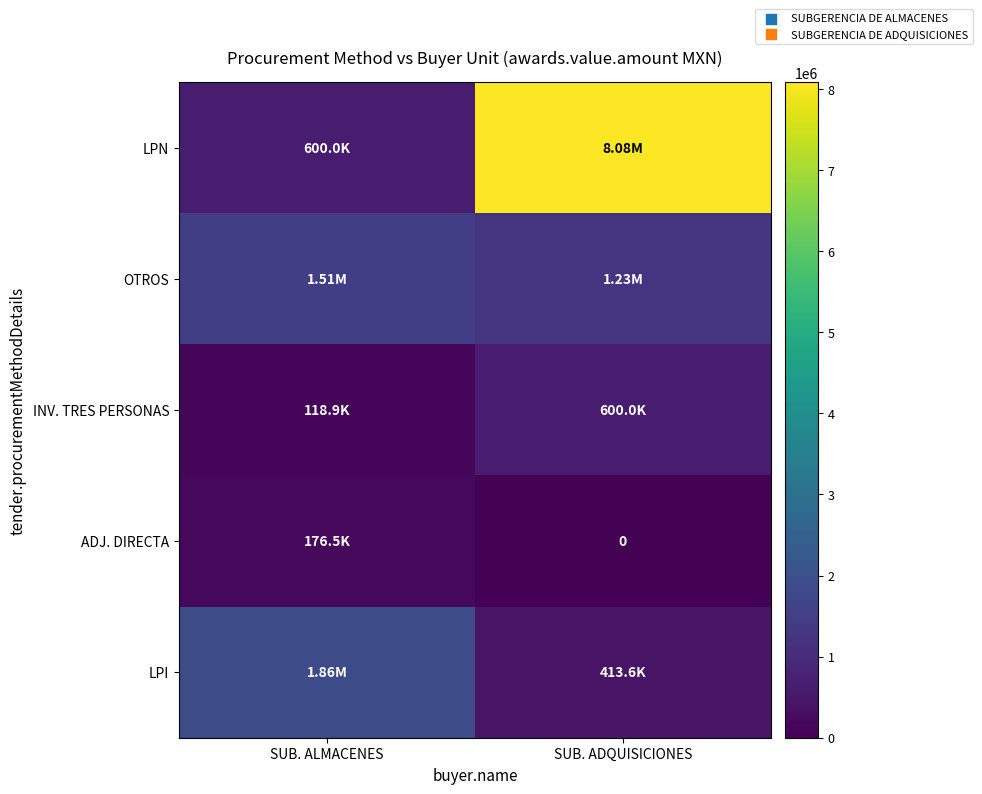

What is the difference between the maximum and minimum values in the LPI series?

1450007.3